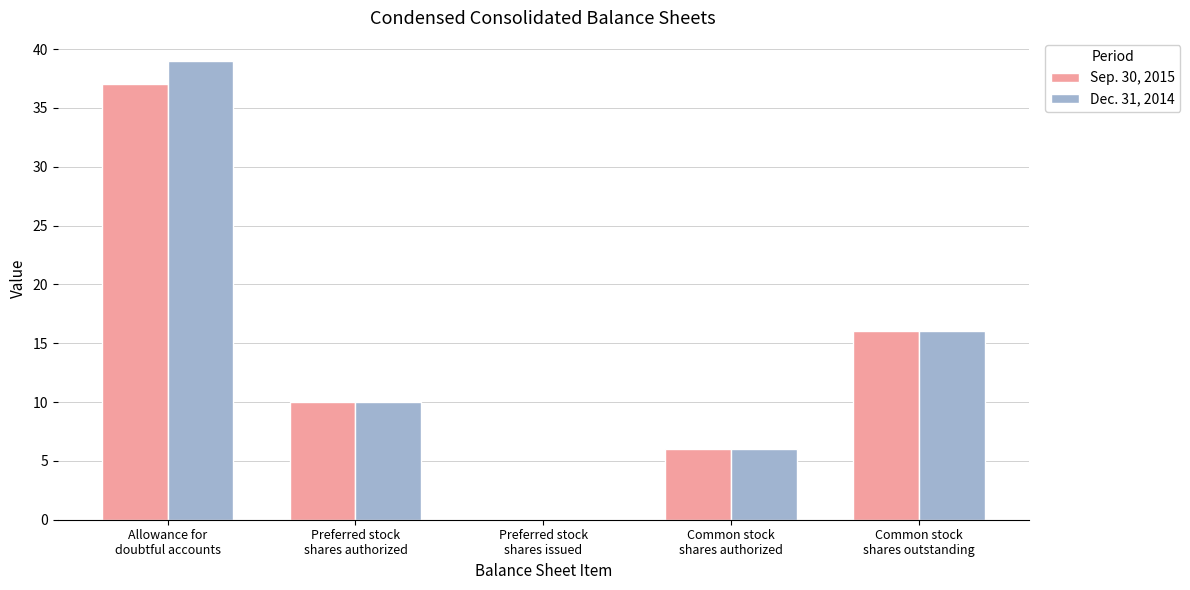

Between Allowance for
doubtful accounts and Common stock
shares authorized, which series saw the biggest shift?

Dec. 31, 2014